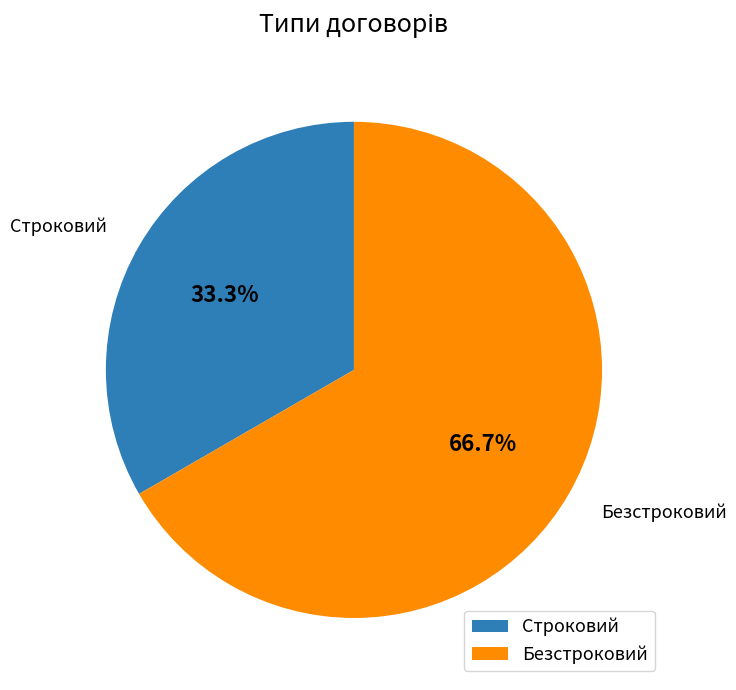

To the nearest percent, what percentage of the pie is Безстроковий?

67%